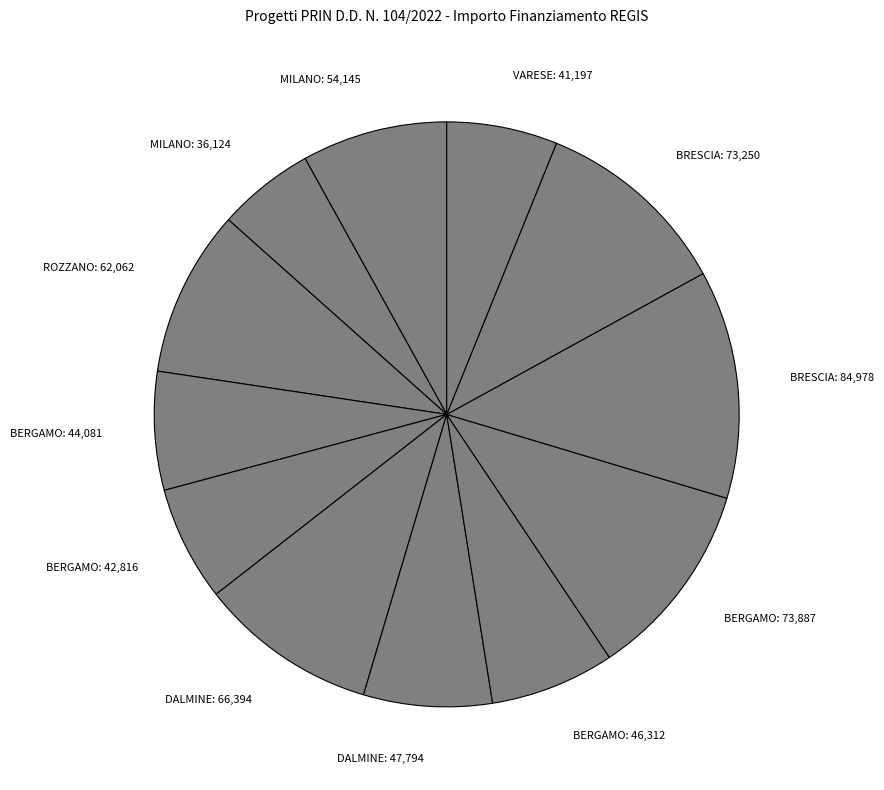

Does any single category account for the majority?

No